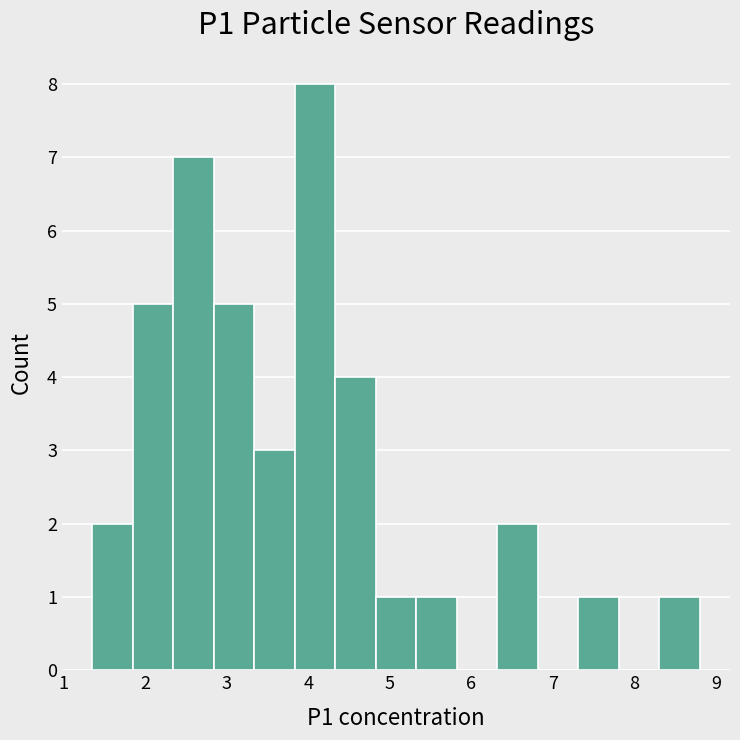

Over which range of the x-axis is the bar tallest?

3.8 to 4.3